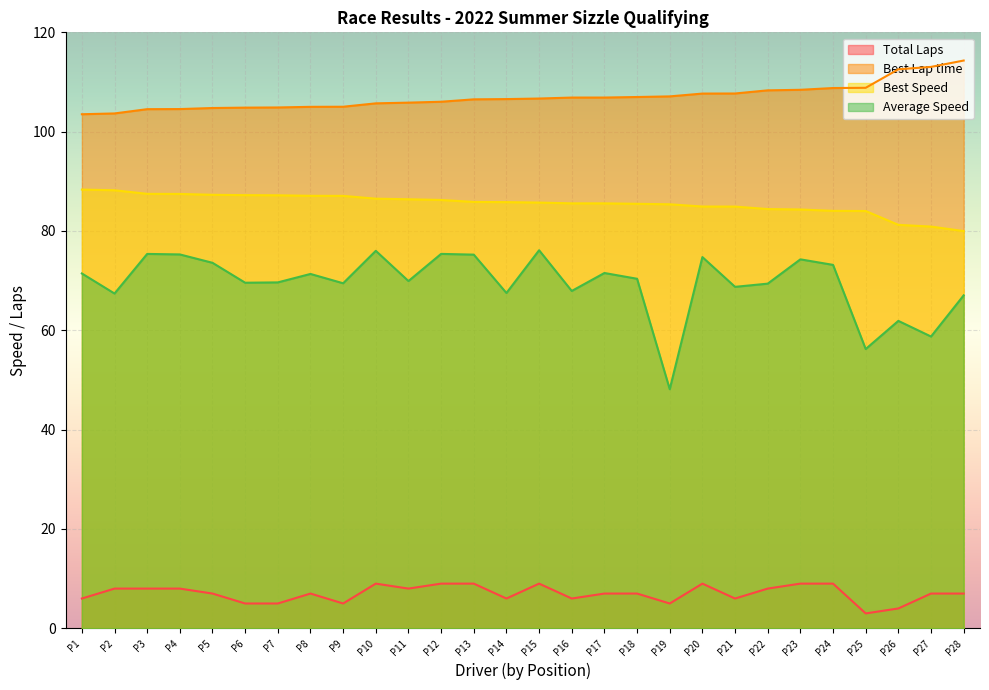

What value does the Total Laps series have at P25?

3.0